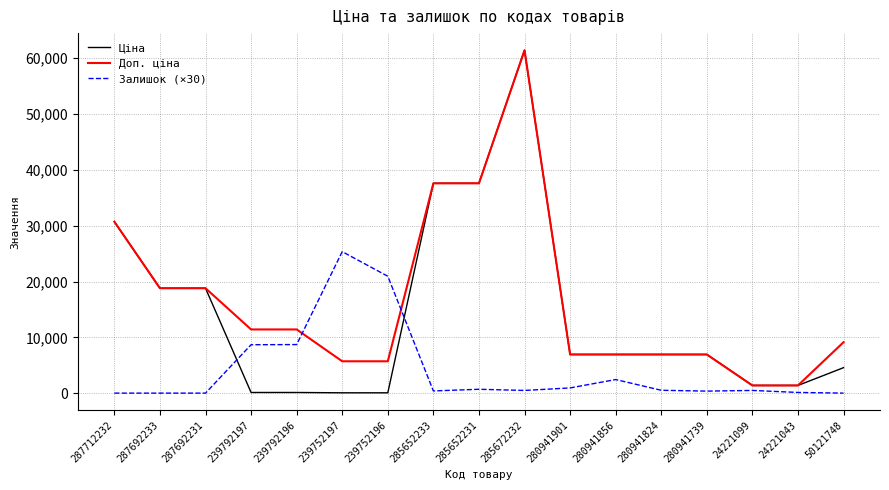

Is the value of Доп. ціна at 50121748 greater than the value of Ціна at 287692231?

No